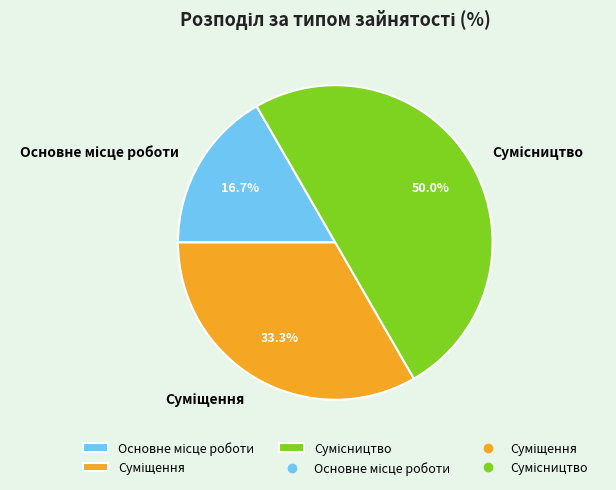

How many segments does this pie chart have?

3